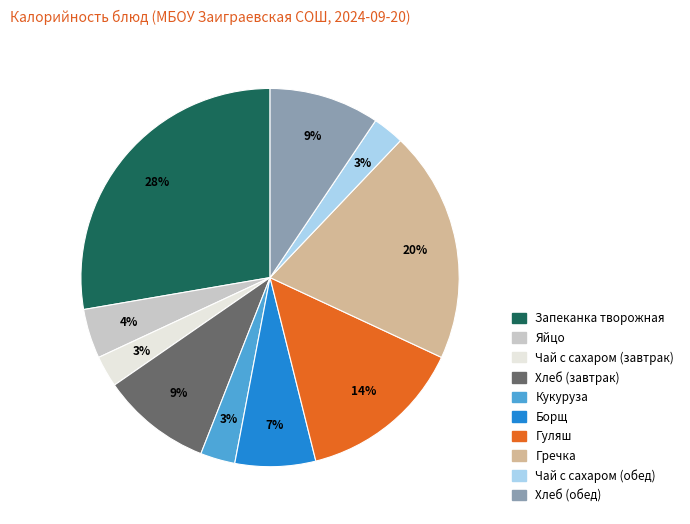

Which has a higher value, Яйцо or Борщ?

Борщ